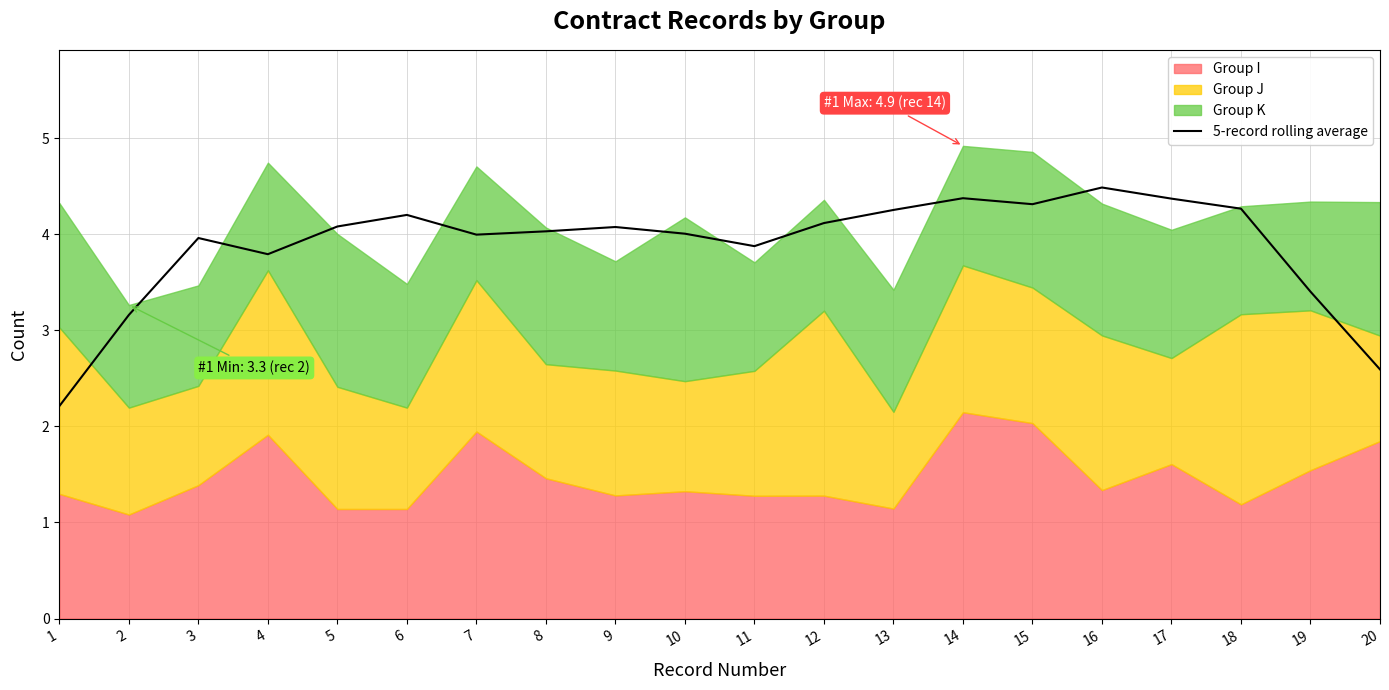

What is the value of the 19th point from the left?

3.4